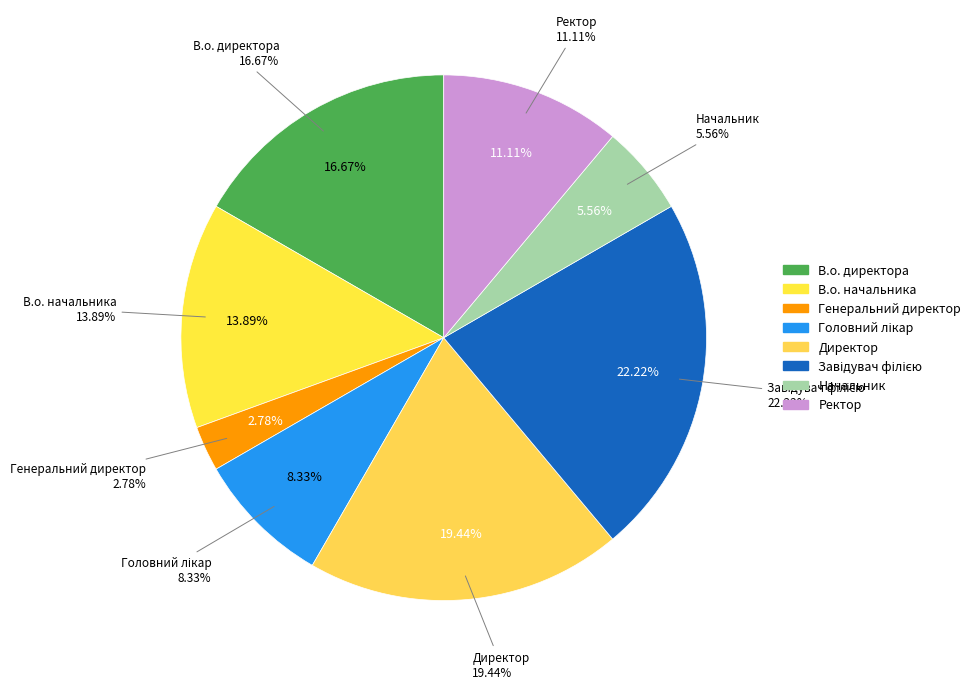

What portion of the pie excludes Головний лікар?

91.7%